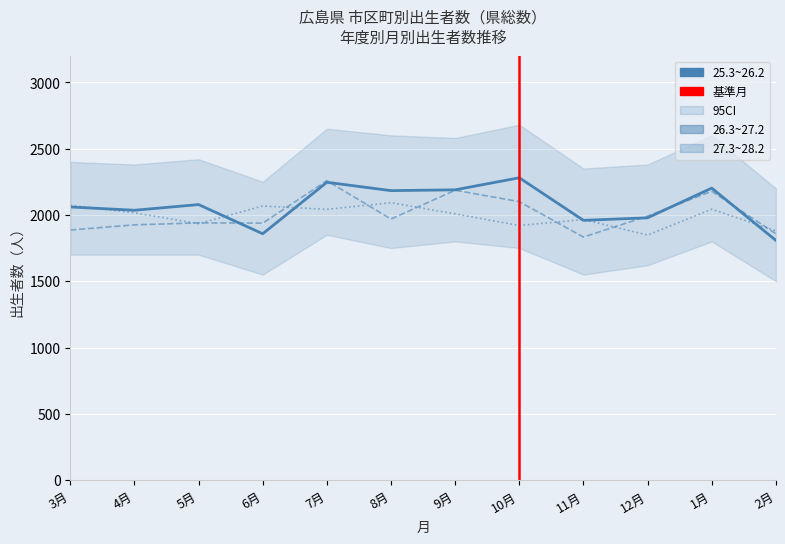

True or false: 26.3~27.2 has a value of 928 at 9月.

False